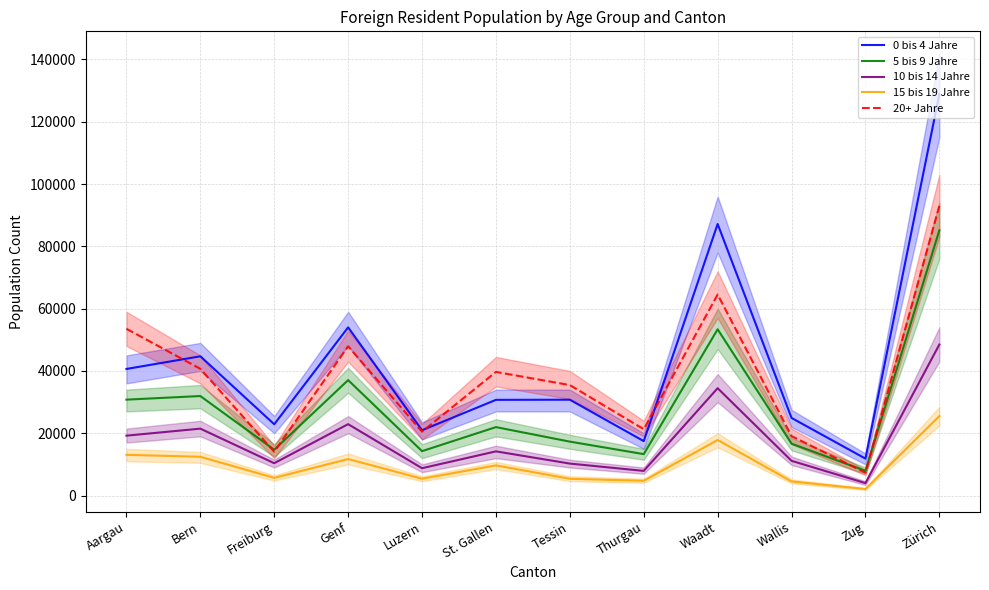

True or false: 5 bis 9 Jahre and 0 bis 4 Jahre cross at least once.

False